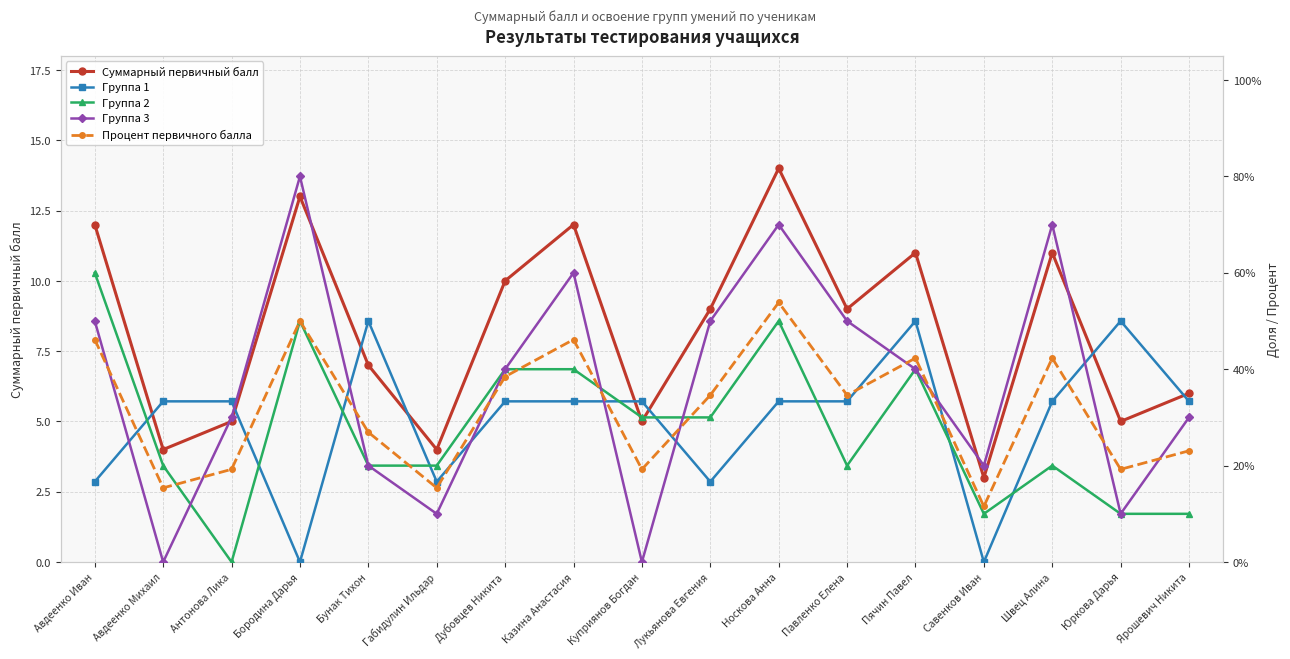

True or false: Группа 3 has more than 1 points higher than both neighbors.

True